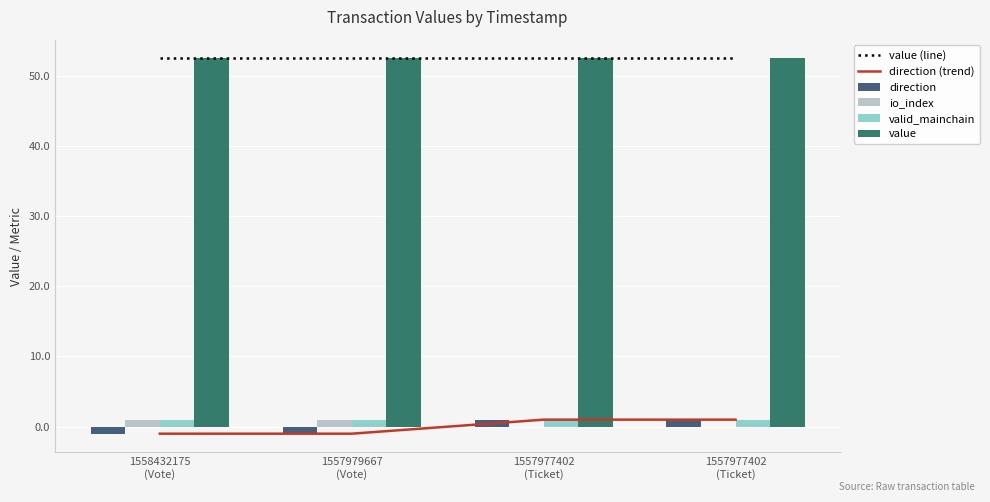

How many series are shown in this chart?

6